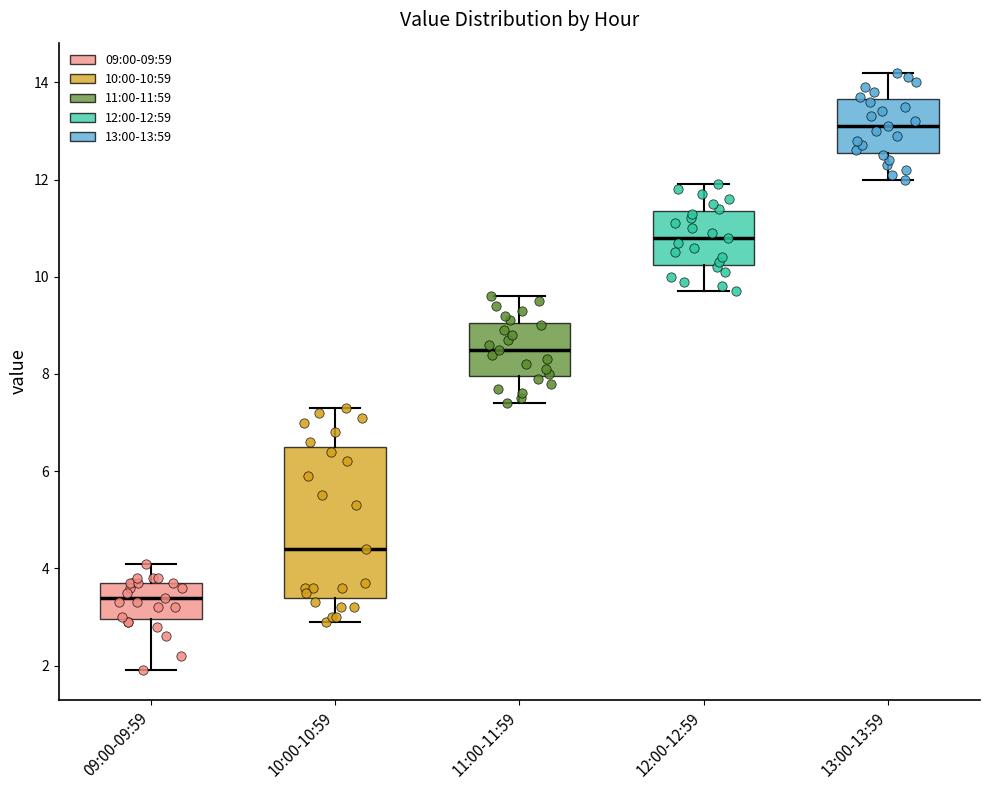

Where does the upper whisker of the box for 12:00-12:59 end on the y-axis? The values are not printed on the chart, so give them approximately, as read against the axis.

12.0